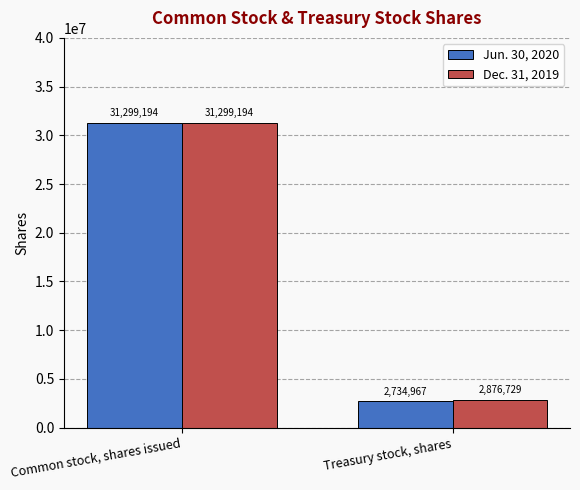

The value of Jun. 30, 2020 at Common stock, shares issued is 18661514. True or false?

False